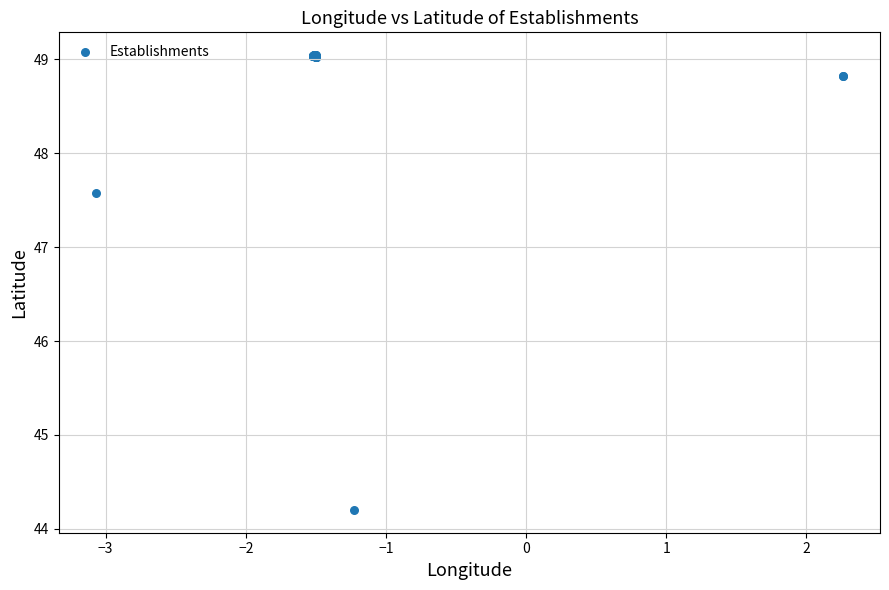

What Y value in the scatter plot is closest to 46?

47.6